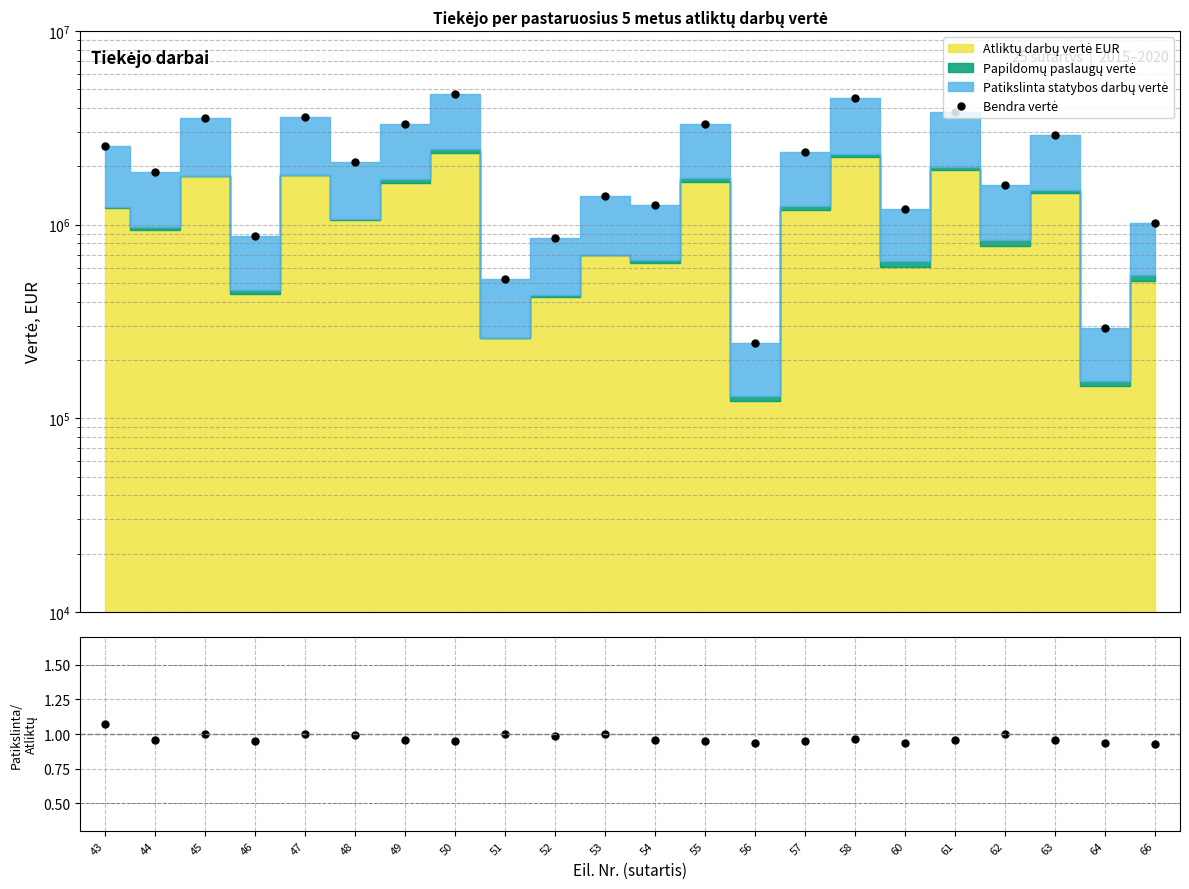

Which category has the lowest value in the Bendra vertė series?

56